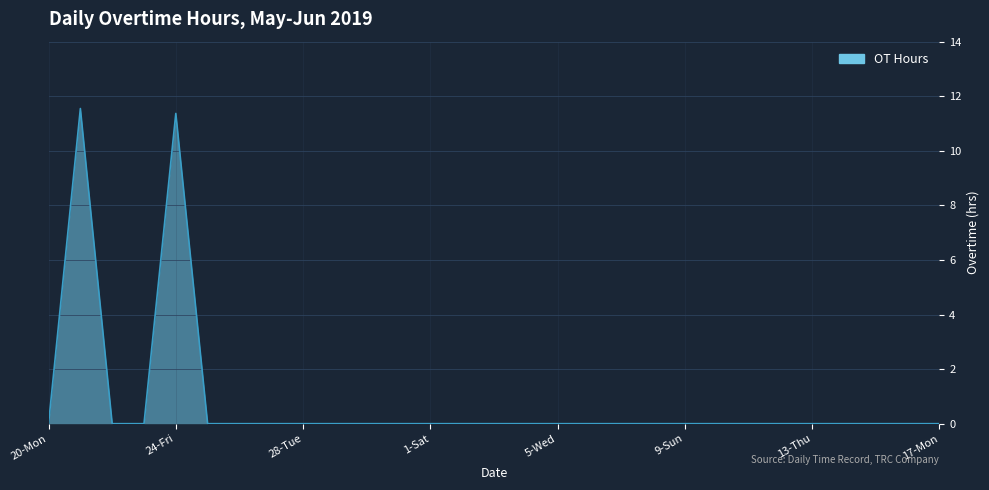

How many distinct data groups are displayed?

1